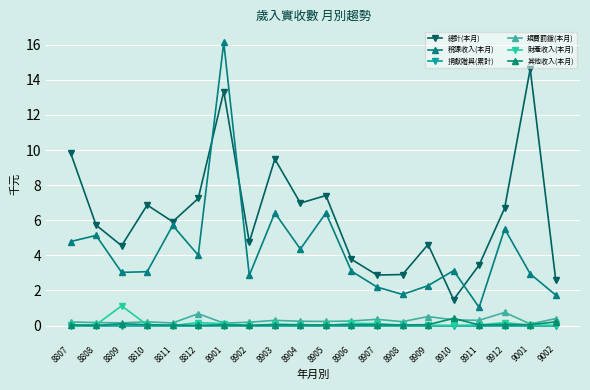

How many data points does each series have?

20